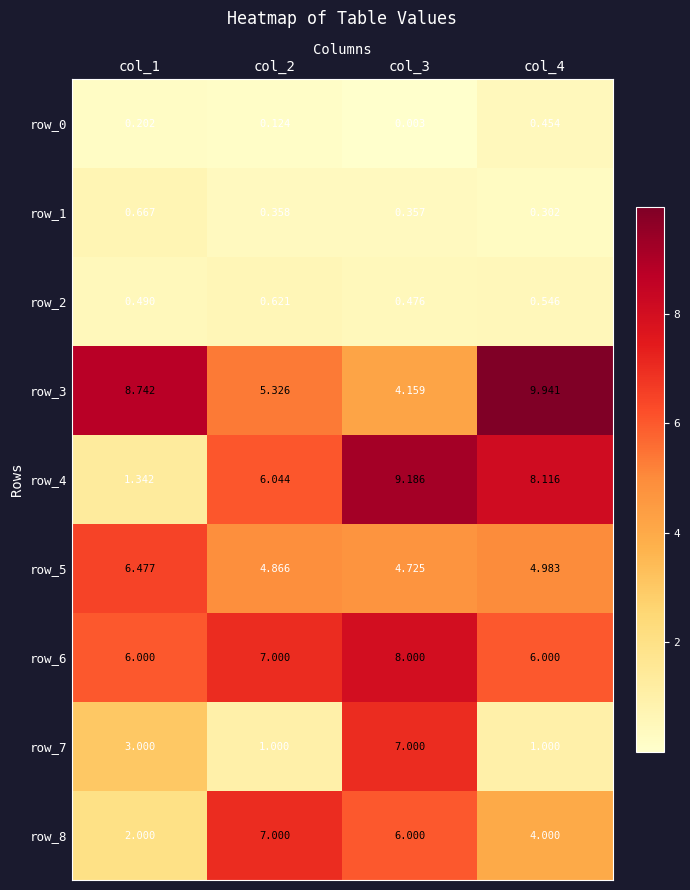

Is the value of row_7 at col_3 greater than the value of row_0 at col_4?

Yes